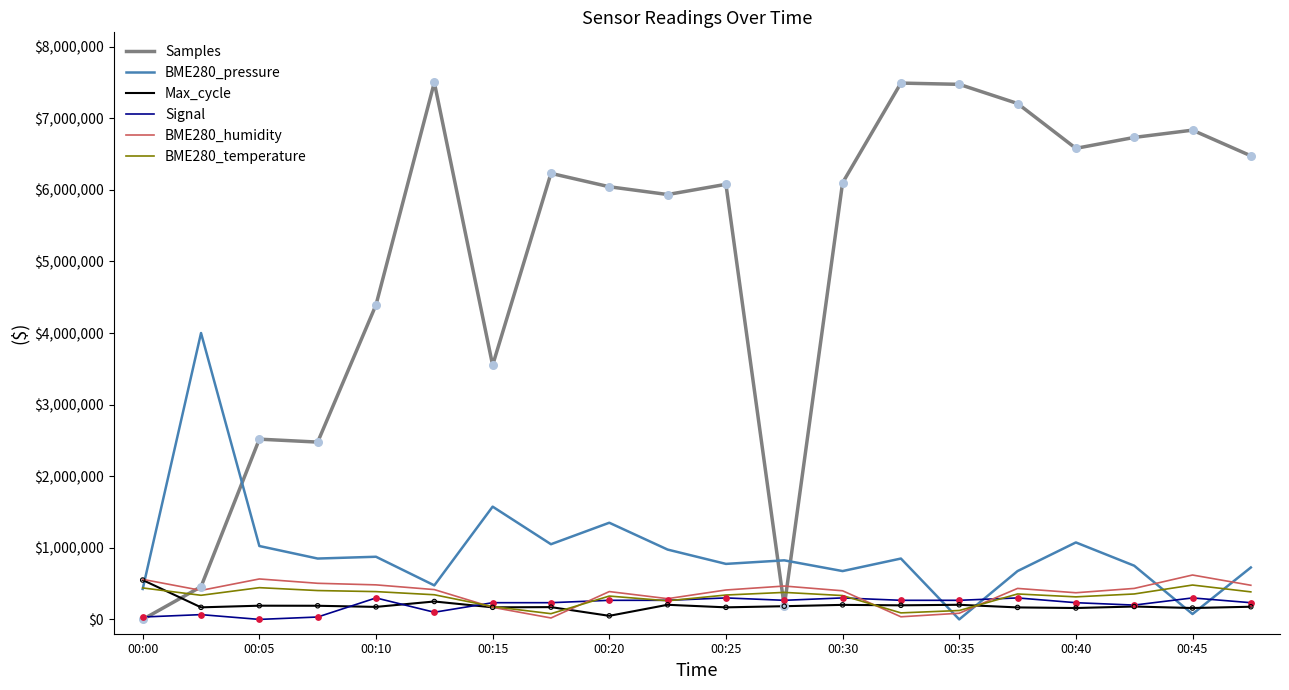

Which series has the largest total across all categories?

Samples